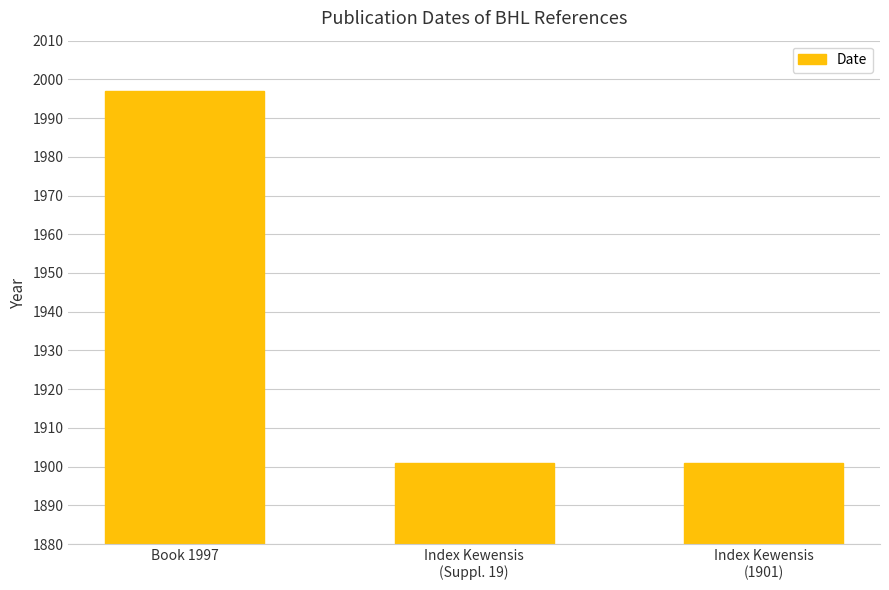

How many bars are there in total?

3